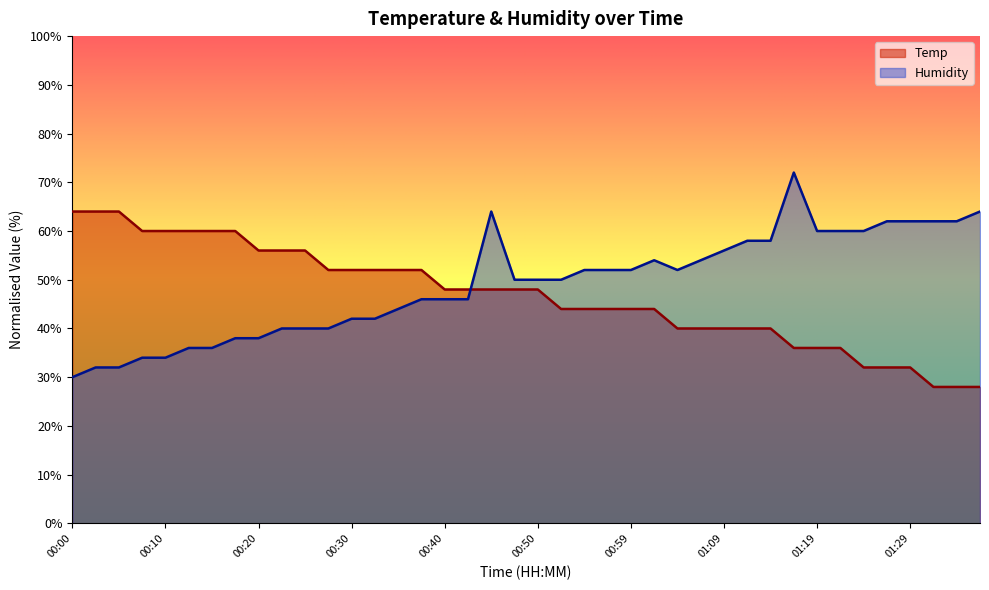

Is the value of Humidity at 01:32 greater than the value of Temp at 00:47?

Yes